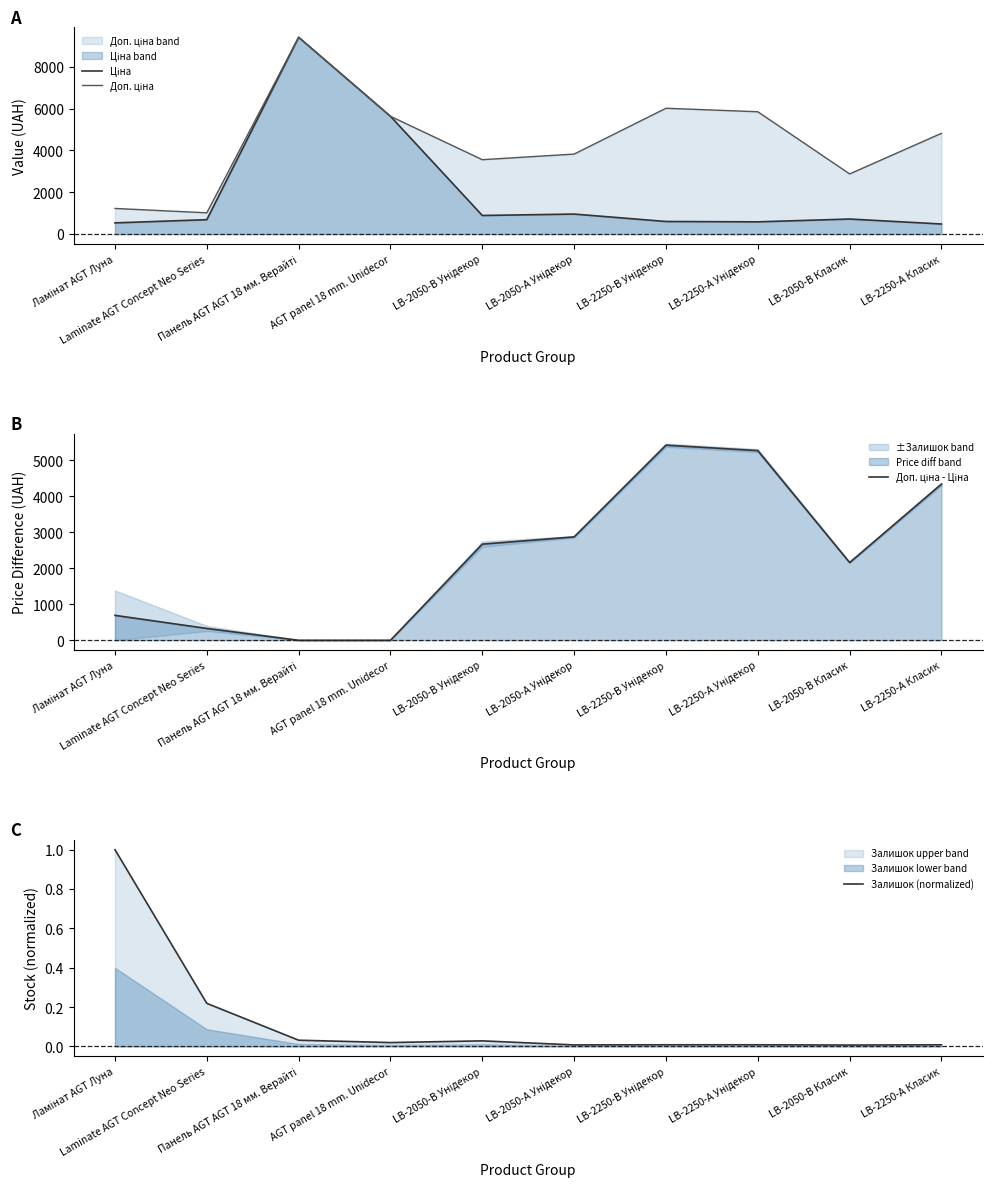

How many series are shown in this chart?

4